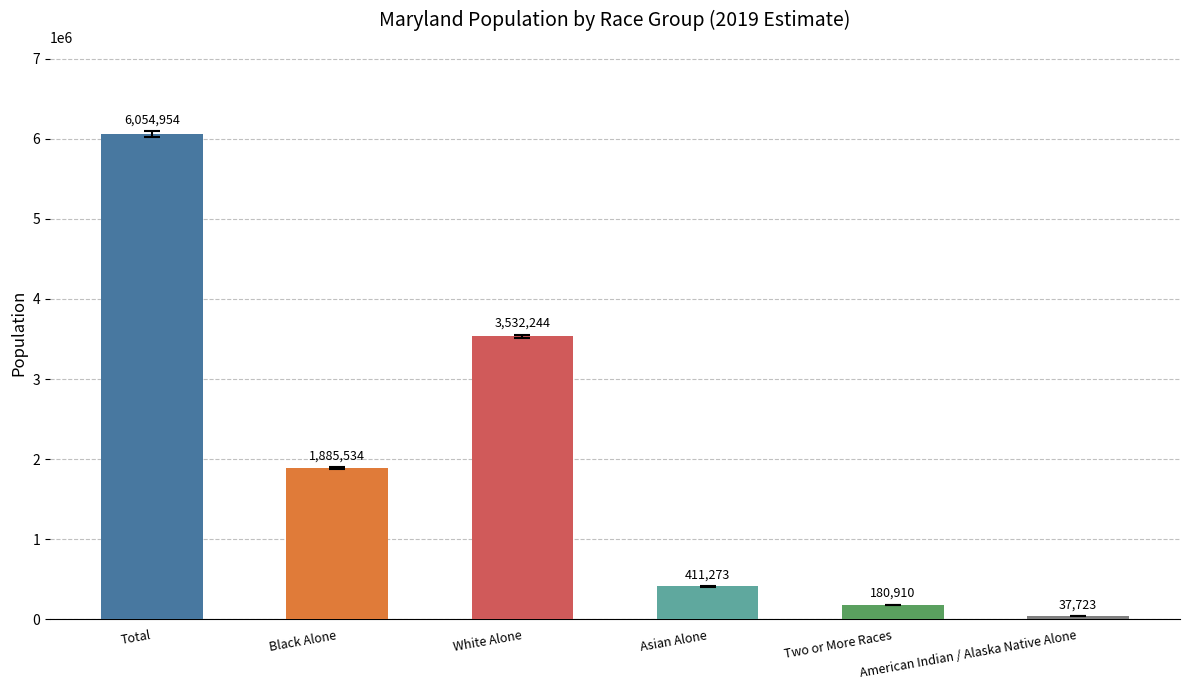

At which label does Total first exceed 1885534?

Total